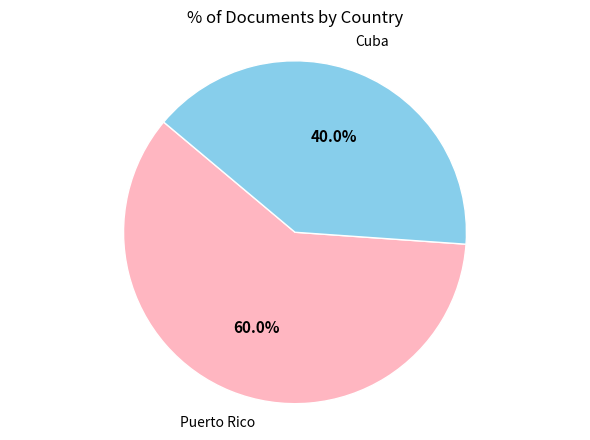

Is there a majority slice in this chart?

Yes